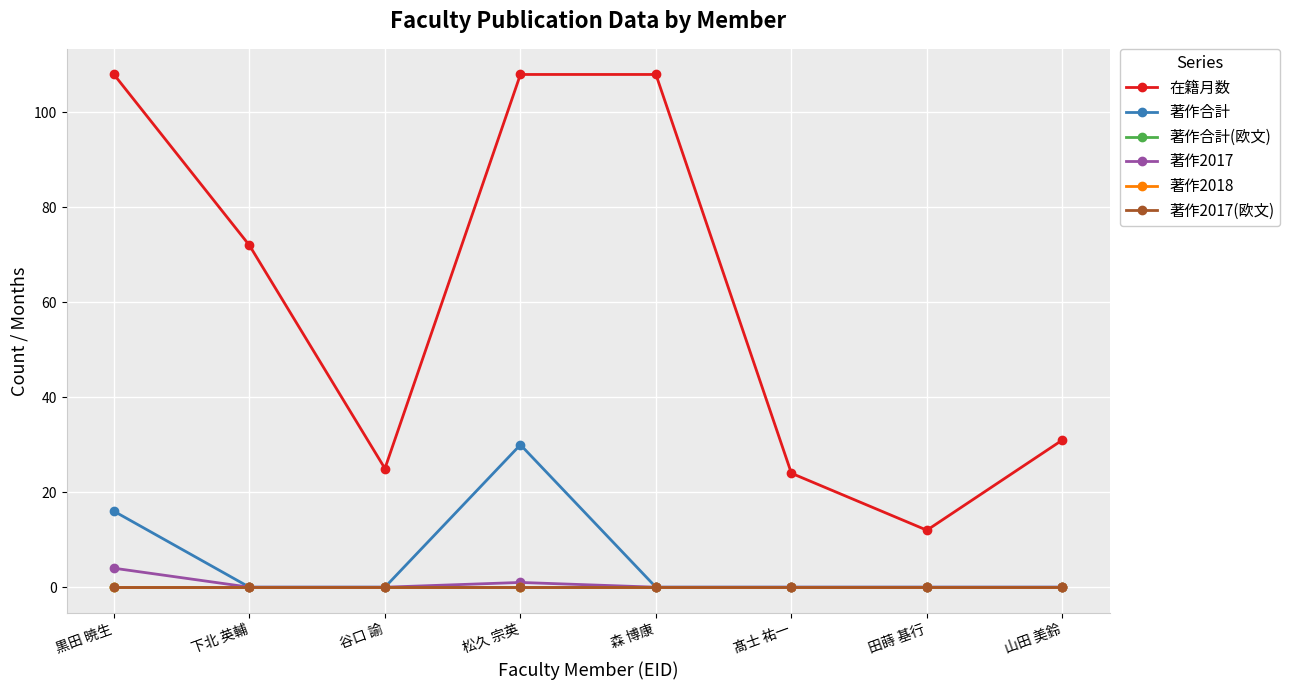

Is this an area chart (filled region under the line)?

No